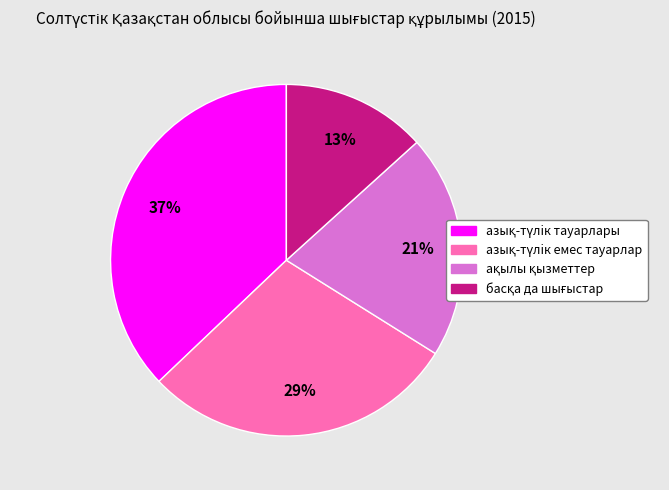

To the nearest percent, what is the average slice percentage?

25%